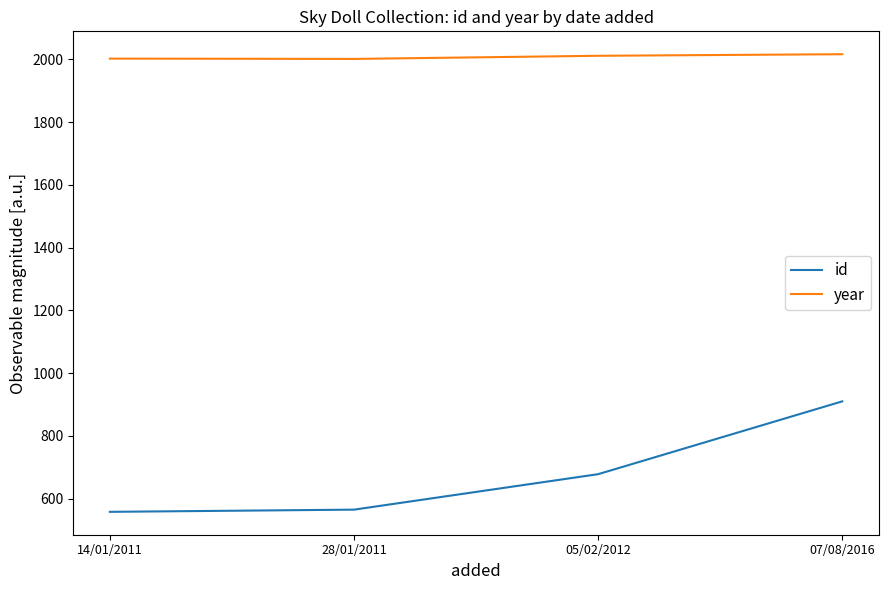

At which category is the sum across all series the highest?

07/08/2016